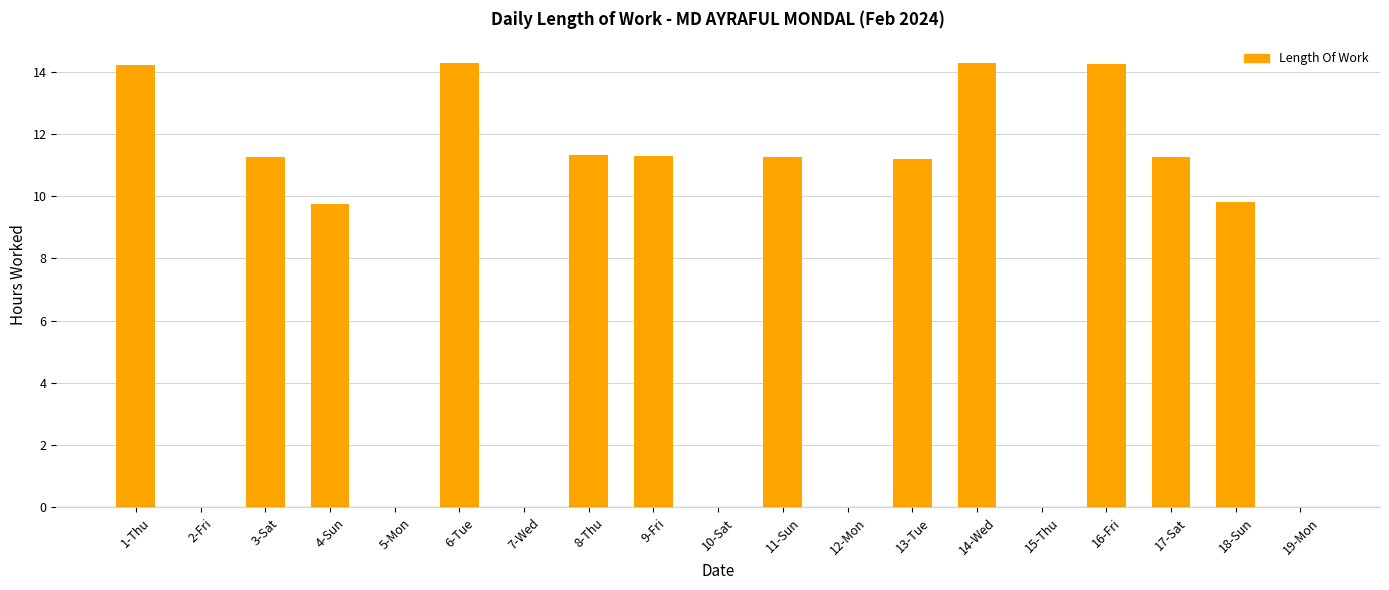

What is the greatest value displayed?

14.3